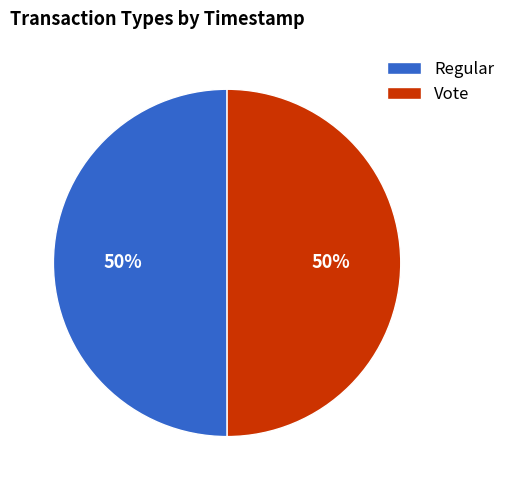

To the nearest percent, what portion does Vote represent?

50%